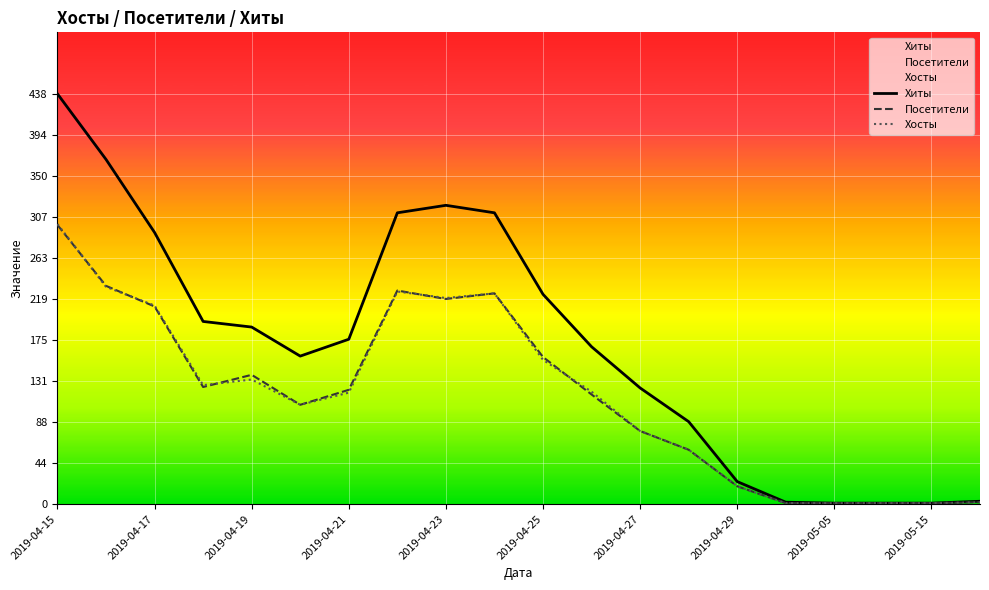

What is the maximum value shown in the chart?

438